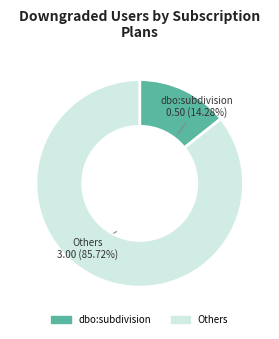

Is there any slice that represents more than half of the pie?

Yes